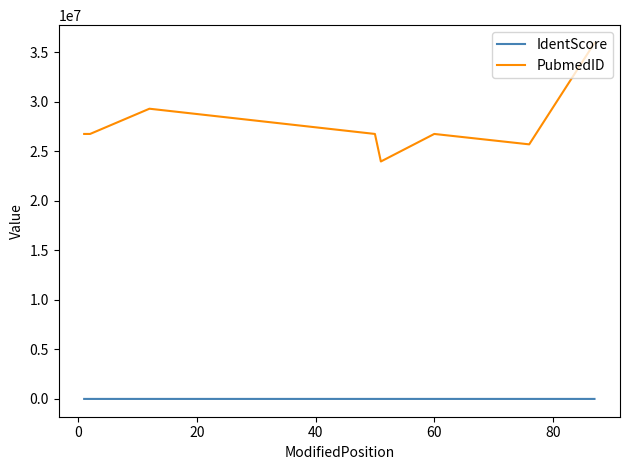

List the series in order of their peak value, lowest first.

IdentScore, PubmedID